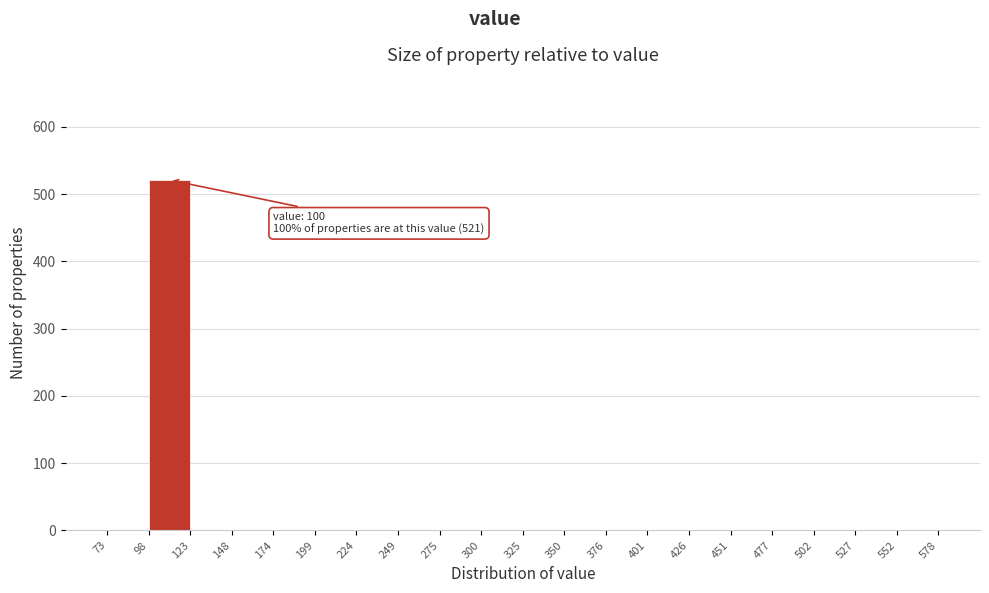

Which range on the x-axis has the tallest bar?

98 to 123